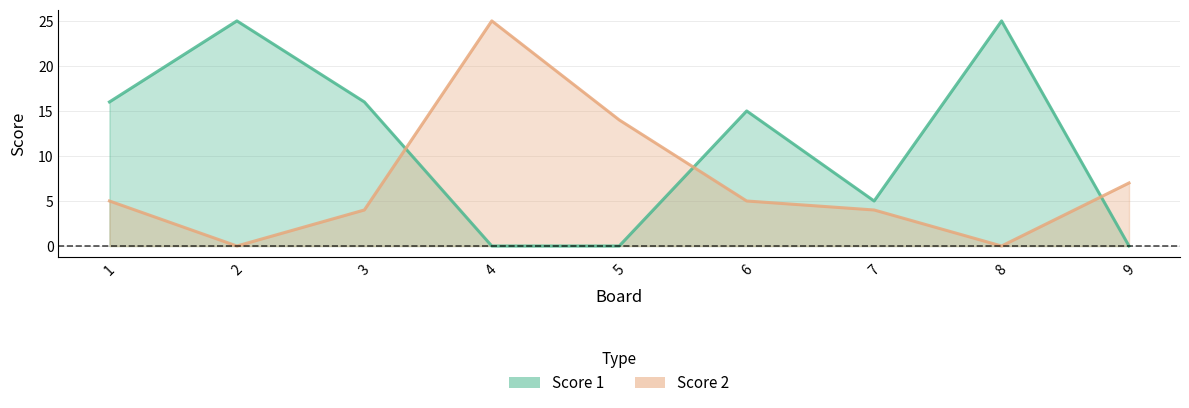

How many distinct data groups are displayed?

2